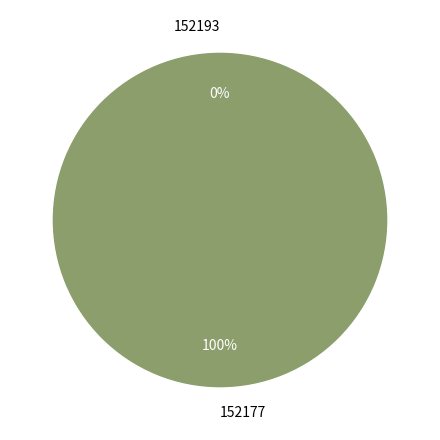

Is there a majority slice in this chart?

Yes